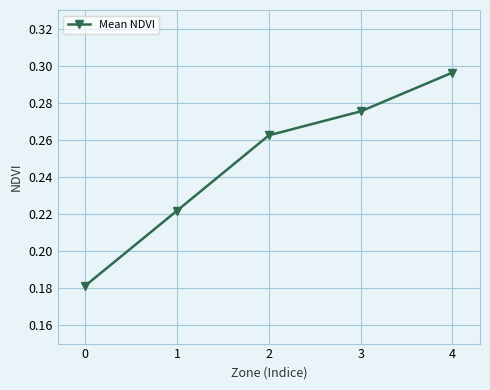

Is this an area chart (filled region under the line)?

No